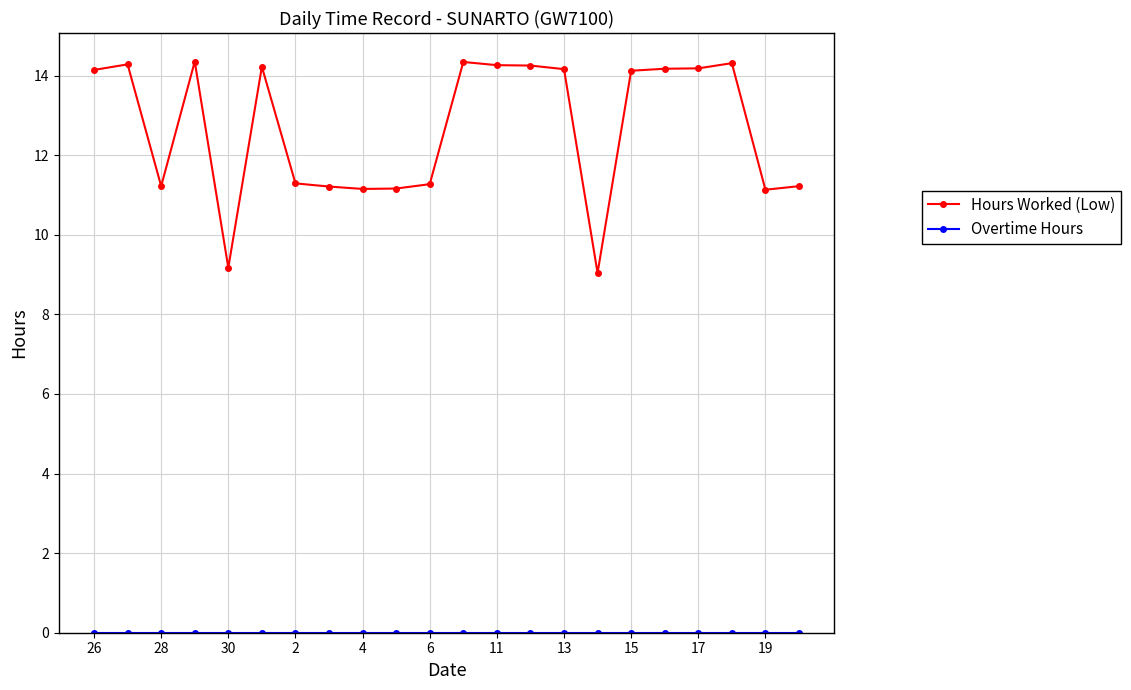

What is the difference between the second highest and minimum values in the Hours Worked (Low) series?

5.3